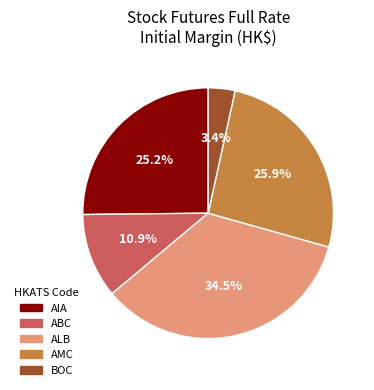

True or false: AIA accounts for 34% of the total.

False